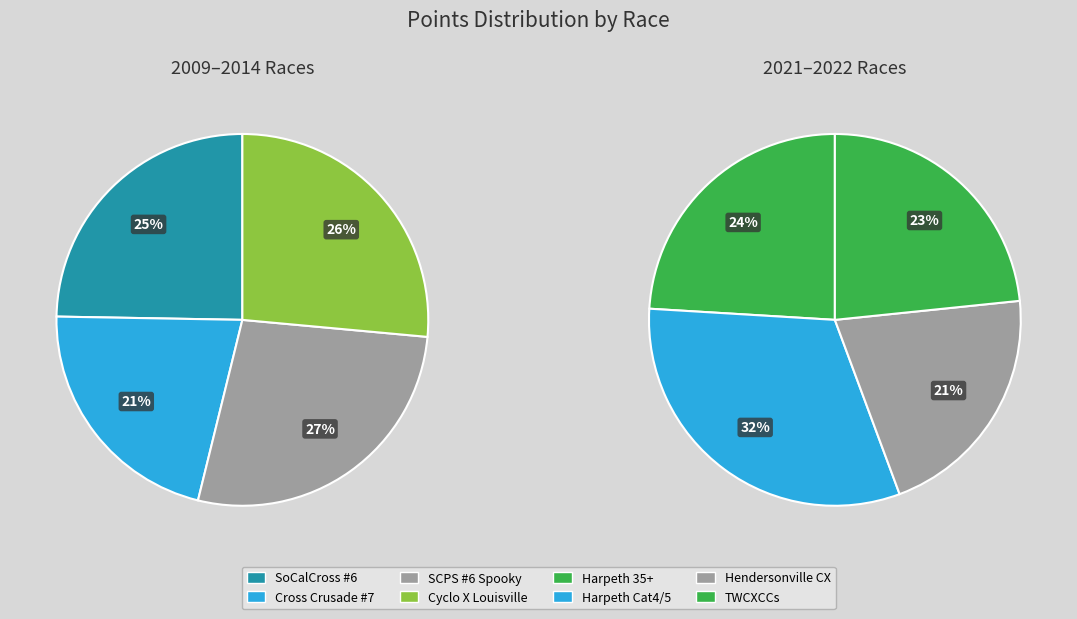

To the nearest percent, what is the difference between the Cross the Harpeth 2021 (Cat4/5) and SCPS #6: Spooky Cross Day 2 slice percentages?

5%